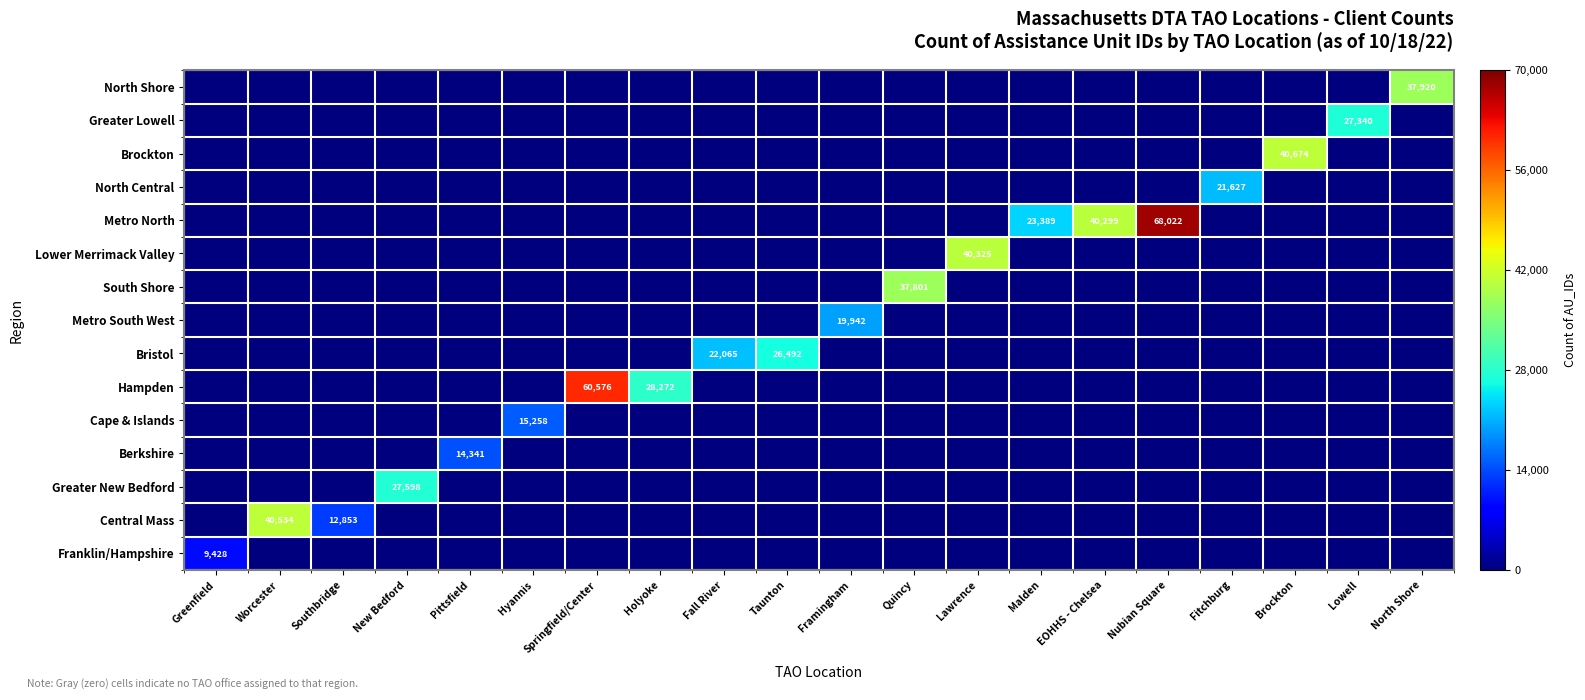

The value of Berkshire at Nubian Square is 6318. True or false?

False